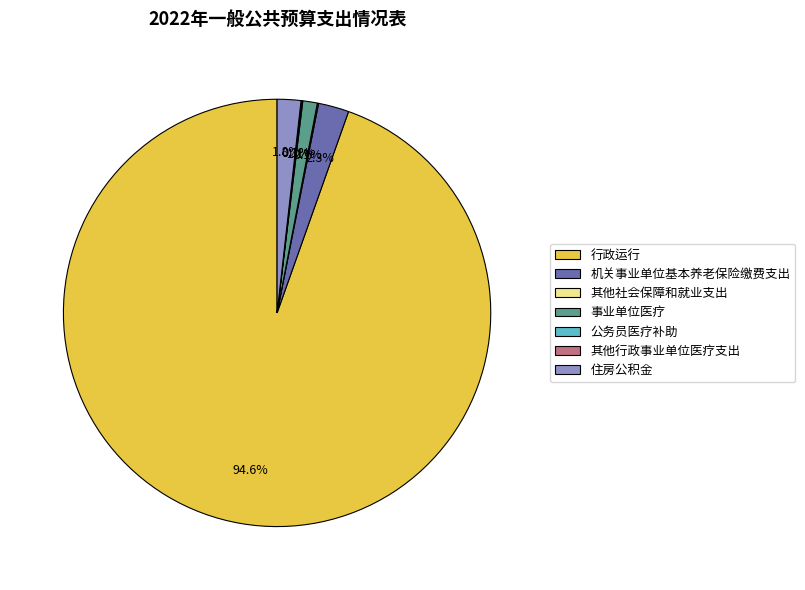

To the nearest percent, what portion does 事业单位医疗 represent?

1%